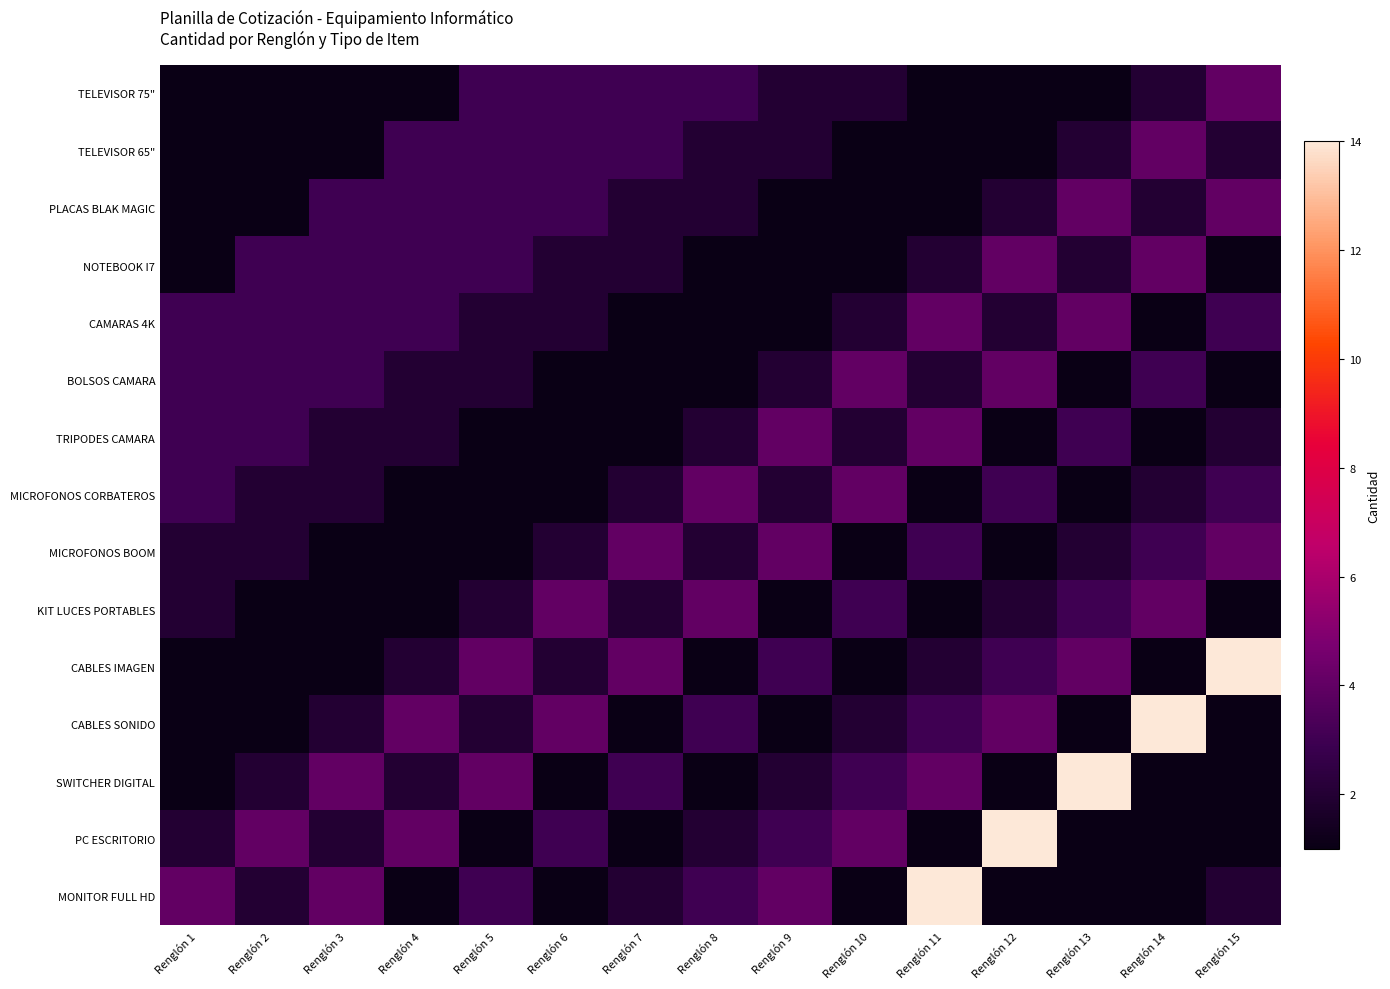

Reading left to right, list all the values displayed in this chart.

TELEVISOR 75": Renglón 1=1	Renglón 2=1	Renglón 3=1	Renglón 4=1	Renglón 5=3	Renglón 6=3	Renglón 7=3	Renglón 8=3	Renglón 9=2	Renglón 10=2	Renglón 11=1	Renglón 12=1	Renglón 13=1	Renglón 14=2	Renglón 15=4
TELEVISOR 65": Renglón 1=1	Renglón 2=1	Renglón 3=1	Renglón 4=3	Renglón 5=3	Renglón 6=3	Renglón 7=3	Renglón 8=2	Renglón 9=2	Renglón 10=1	Renglón 11=1	Renglón 12=1	Renglón 13=2	Renglón 14=4	Renglón 15=2
PLACAS BLAK MAGIC: Renglón 1=1	Renglón 2=1	Renglón 3=3	Renglón 4=3	Renglón 5=3	Renglón 6=3	Renglón 7=2	Renglón 8=2	Renglón 9=1	Renglón 10=1	Renglón 11=1	Renglón 12=2	Renglón 13=4	Renglón 14=2	Renglón 15=4
NOTEBOOK I7: Renglón 1=1	Renglón 2=3	Renglón 3=3	Renglón 4=3	Renglón 5=3	Renglón 6=2	Renglón 7=2	Renglón 8=1	Renglón 9=1	Renglón 10=1	Renglón 11=2	Renglón 12=4	Renglón 13=2	Renglón 14=4	Renglón 15=1
CAMARAS 4K: Renglón 1=3	Renglón 2=3	Renglón 3=3	Renglón 4=3	Renglón 5=2	Renglón 6=2	Renglón 7=1	Renglón 8=1	Renglón 9=1	Renglón 10=2	Renglón 11=4	Renglón 12=2	Renglón 13=4	Renglón 14=1	Renglón 15=3
BOLSOS CAMARA: Renglón 1=3	Renglón 2=3	Renglón 3=3	Renglón 4=2	Renglón 5=2	Renglón 6=1	Renglón 7=1	Renglón 8=1	Renglón 9=2	Renglón 10=4	Renglón 11=2	Renglón 12=4	Renglón 13=1	Renglón 14=3	Renglón 15=1
TRIPODES CAMARA: Renglón 1=3	Renglón 2=3	Renglón 3=2	Renglón 4=2	Renglón 5=1	Renglón 6=1	Renglón 7=1	Renglón 8=2	Renglón 9=4	Renglón 10=2	Renglón 11=4	Renglón 12=1	Renglón 13=3	Renglón 14=1	Renglón 15=2
MICROFONOS CORBATEROS: Renglón 1=3	Renglón 2=2	Renglón 3=2	Renglón 4=1	Renglón 5=1	Renglón 6=1	Renglón 7=2	Renglón 8=4	Renglón 9=2	Renglón 10=4	Renglón 11=1	Renglón 12=3	Renglón 13=1	Renglón 14=2	Renglón 15=3
MICROFONOS BOOM: Renglón 1=2	Renglón 2=2	Renglón 3=1	Renglón 4=1	Renglón 5=1	Renglón 6=2	Renglón 7=4	Renglón 8=2	Renglón 9=4	Renglón 10=1	Renglón 11=3	Renglón 12=1	Renglón 13=2	Renglón 14=3	Renglón 15=4
KIT LUCES PORTABLES: Renglón 1=2	Renglón 2=1	Renglón 3=1	Renglón 4=1	Renglón 5=2	Renglón 6=4	Renglón 7=2	Renglón 8=4	Renglón 9=1	Renglón 10=3	Renglón 11=1	Renglón 12=2	Renglón 13=3	Renglón 14=4	Renglón 15=1
CABLES IMAGEN: Renglón 1=1	Renglón 2=1	Renglón 3=1	Renglón 4=2	Renglón 5=4	Renglón 6=2	Renglón 7=4	Renglón 8=1	Renglón 9=3	Renglón 10=1	Renglón 11=2	Renglón 12=3	Renglón 13=4	Renglón 14=1	Renglón 15=14
CABLES SONIDO: Renglón 1=1	Renglón 2=1	Renglón 3=2	Renglón 4=4	Renglón 5=2	Renglón 6=4	Renglón 7=1	Renglón 8=3	Renglón 9=1	Renglón 10=2	Renglón 11=3	Renglón 12=4	Renglón 13=1	Renglón 14=14	Renglón 15=1
SWITCHER DIGITAL: Renglón 1=1	Renglón 2=2	Renglón 3=4	Renglón 4=2	Renglón 5=4	Renglón 6=1	Renglón 7=3	Renglón 8=1	Renglón 9=2	Renglón 10=3	Renglón 11=4	Renglón 12=1	Renglón 13=14	Renglón 14=1	Renglón 15=1
PC ESCRITORIO: Renglón 1=2	Renglón 2=4	Renglón 3=2	Renglón 4=4	Renglón 5=1	Renglón 6=3	Renglón 7=1	Renglón 8=2	Renglón 9=3	Renglón 10=4	Renglón 11=1	Renglón 12=14	Renglón 13=1	Renglón 14=1	Renglón 15=1
MONITOR FULL HD: Renglón 1=4	Renglón 2=2	Renglón 3=4	Renglón 4=1	Renglón 5=3	Renglón 6=1	Renglón 7=2	Renglón 8=3	Renglón 9=4	Renglón 10=1	Renglón 11=14	Renglón 12=1	Renglón 13=1	Renglón 14=1	Renglón 15=2